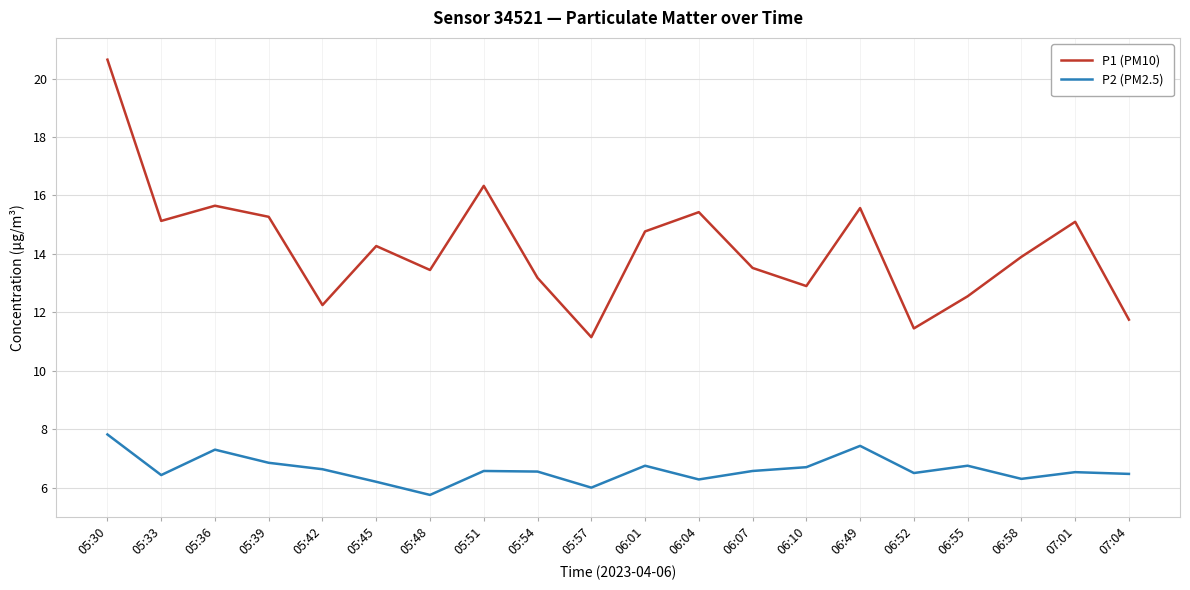

How many lines are shown in the chart?

2